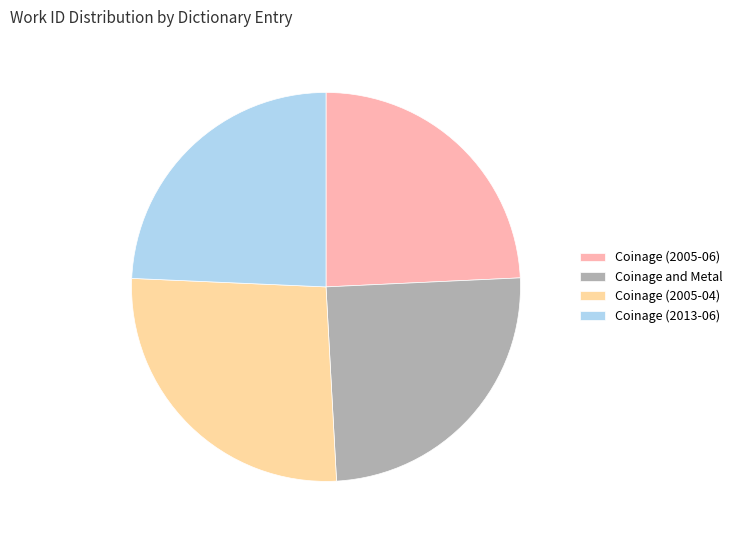

True or false: Coinage (2005-06) accounts for 11% of the total.

False